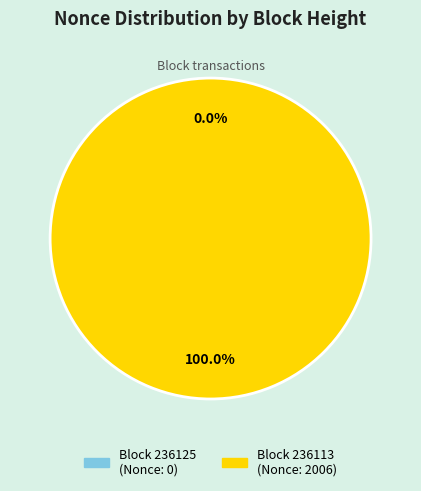

How many slices are in this pie chart?

2